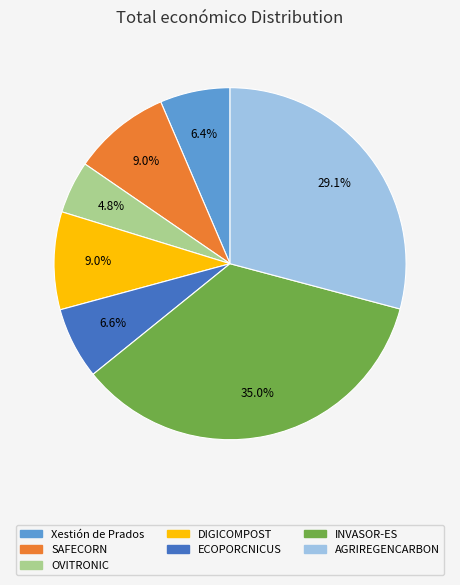

To the nearest percent, what is the combined percentage of OVITRONIC and DIGICOMPOST?

14%